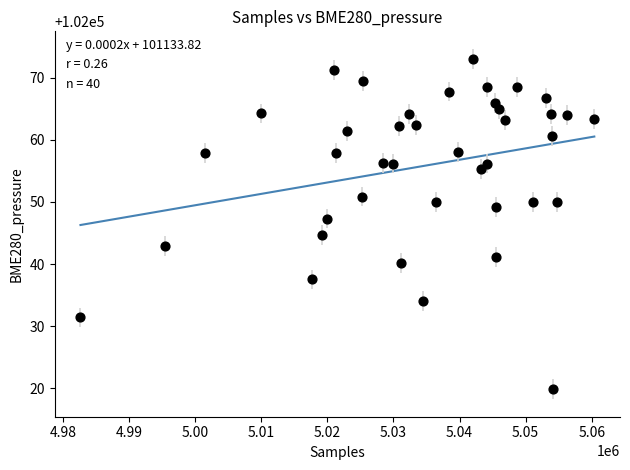

What is the range of X values (max minus min)?

77772.0